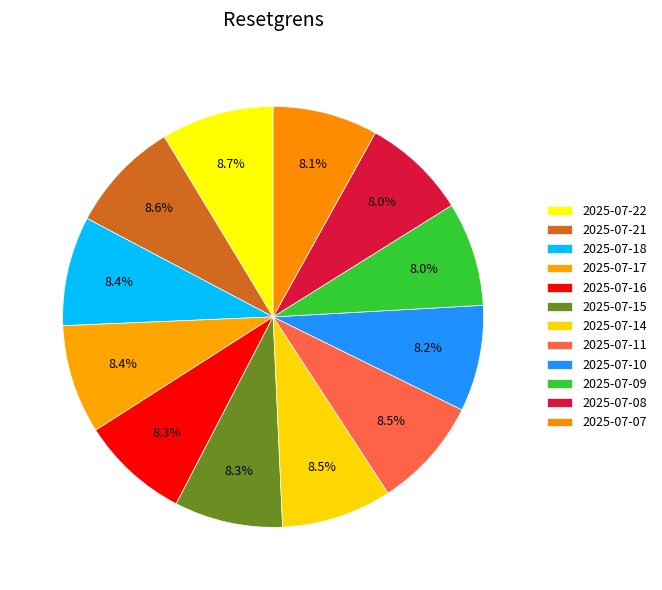

The 2025-07-07 slice represents 8% of the pie. True or false?

True